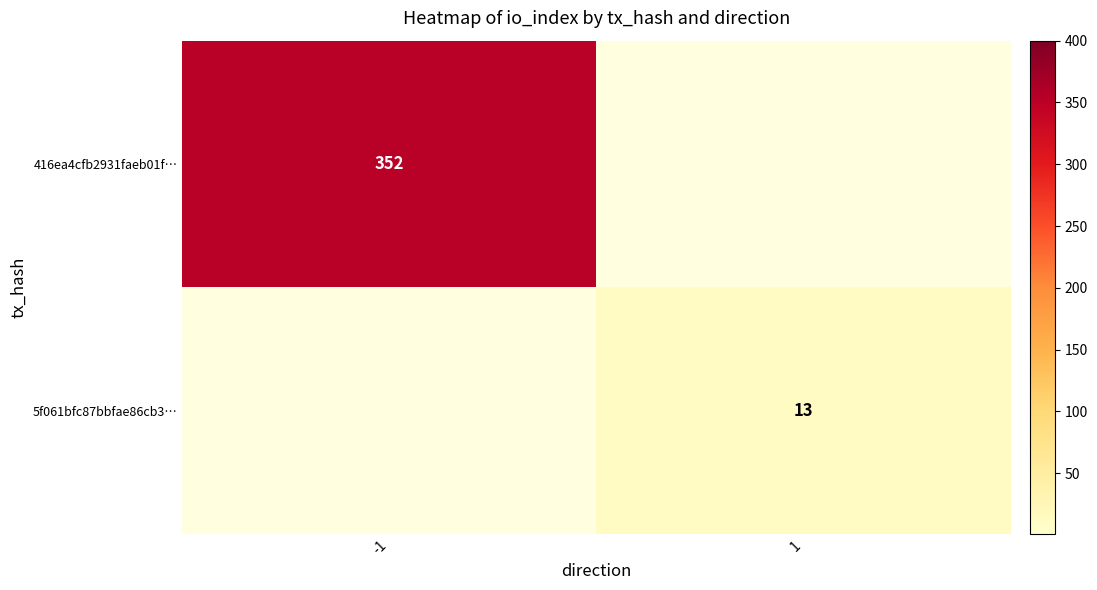

Is it true that 416ea4cfb2931faeb01f… equals 352 at -1?

True